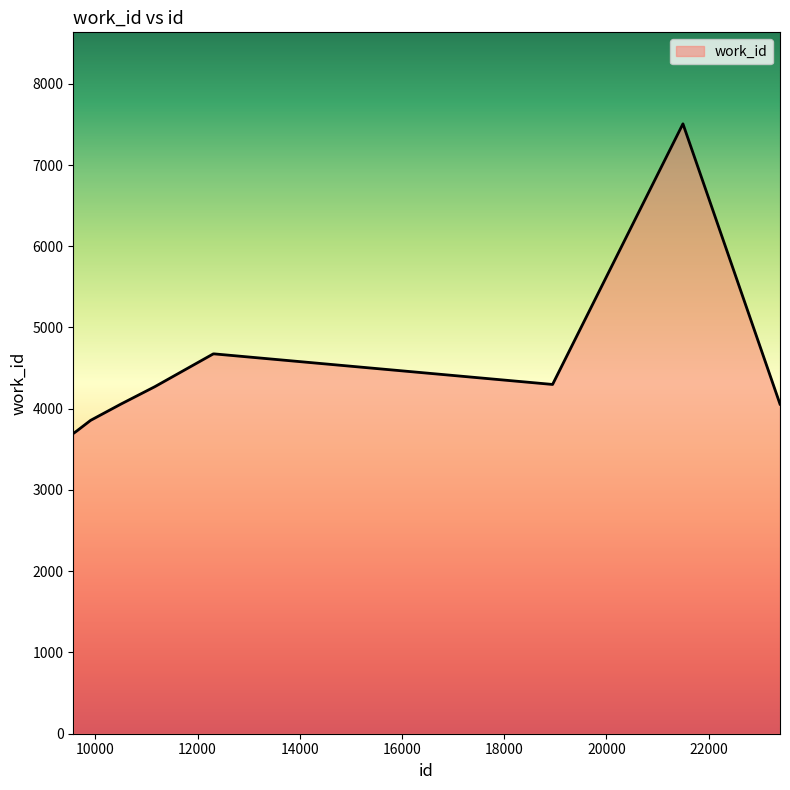

What is the difference between the maximum and minimum values?

3812